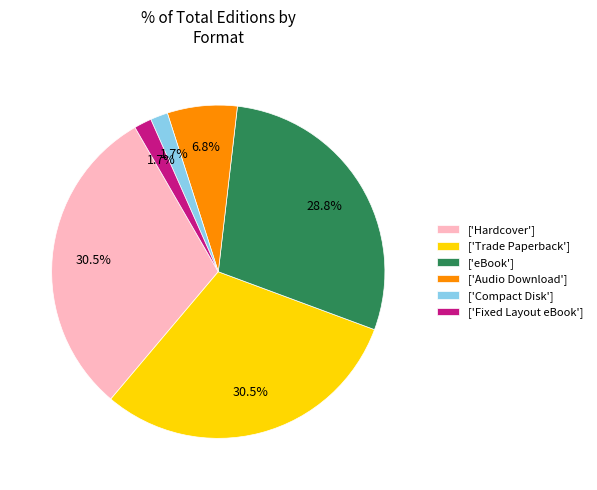

Which has a higher value, ['Trade Paperback'] or ['Fixed Layout eBook']?

['Trade Paperback']